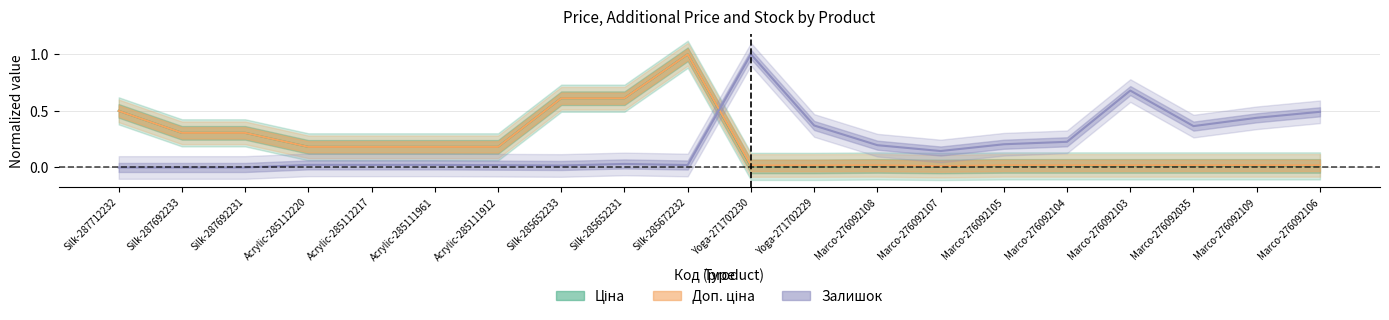

Reading right to left, list all the values displayed in this chart.

Ціна: 0.0	0.0	0.0	0.0	0.0	0.0	0.0	0.0	0.0	0.0	1.0	0.6	0.6	0.2	0.2	0.2	0.2	0.3	0.3	0.5
Доп. ціна: 0.0	0.0	0.0	0.0	0.0	0.0	0.0	0.0	0.0	0.0	1.0	0.6	0.6	0.2	0.2	0.2	0.2	0.3	0.3	0.5
Залишок: 0.5	0.4	0.4	0.7	0.2	0.2	0.1	0.2	0.4	1.0	0.0	0.0	0.0	0.0	0.0	0.0	0.0	0.0	0.0	0.0